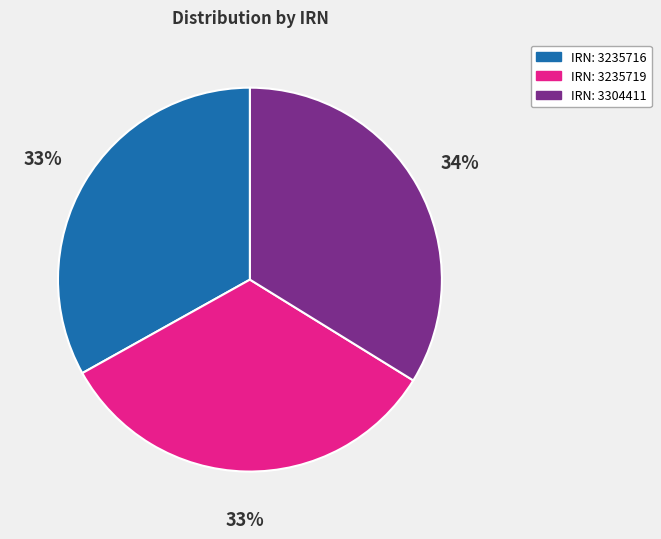

Is there any slice that represents more than half of the pie?

No